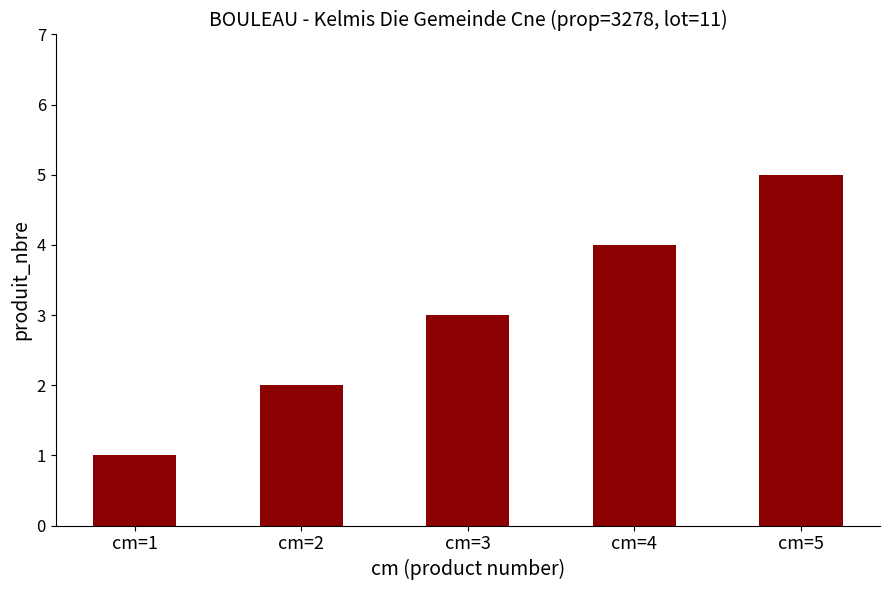

What is the sum of the values at cm=4 and cm=1?

5